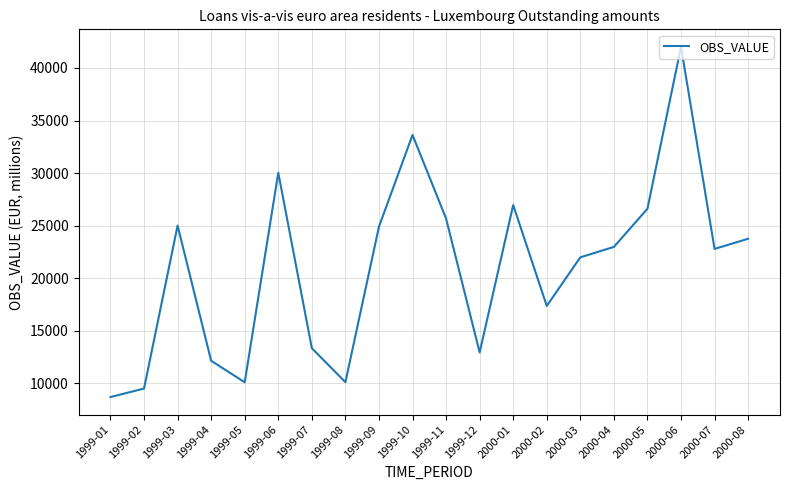

What is the greatest value displayed?

42006.0